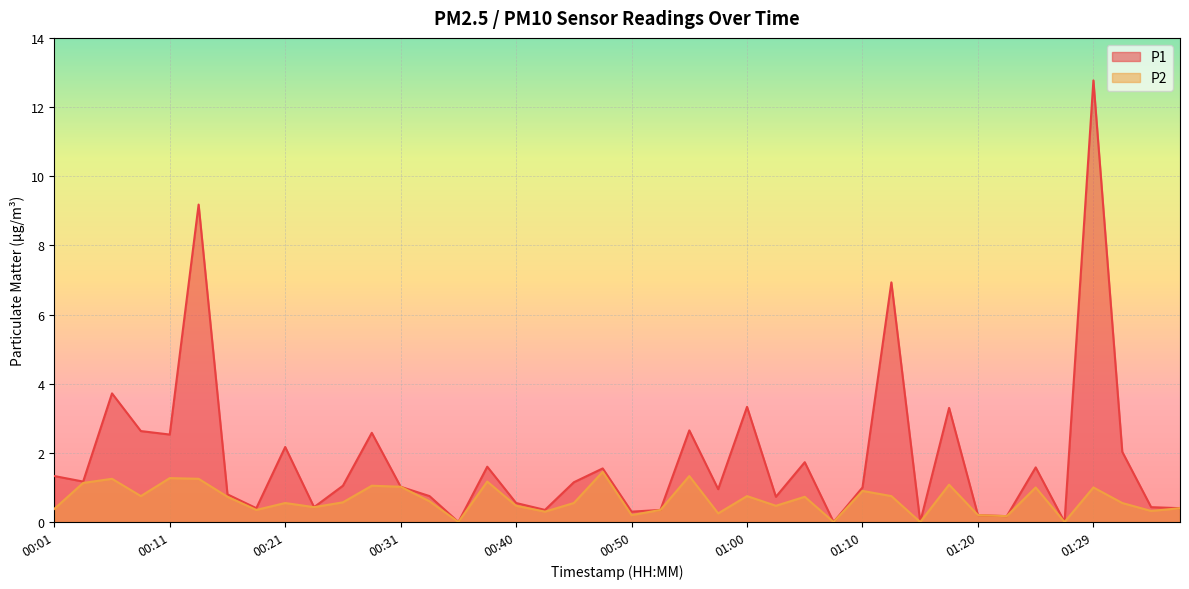

Which category has the highest value across all series?

01:29